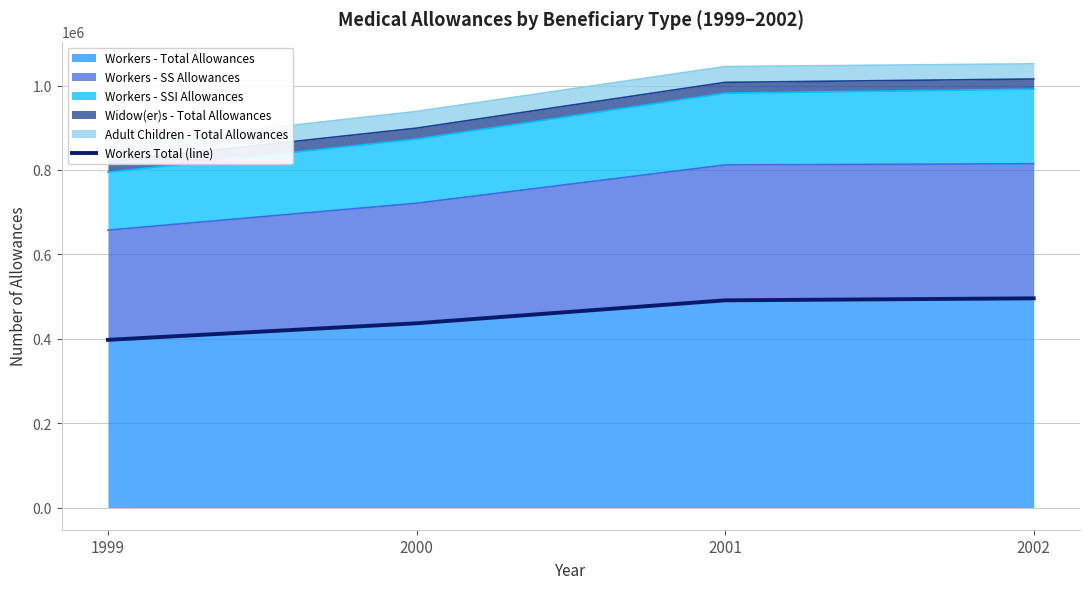

What is the value of the 1st point from the left?

397335